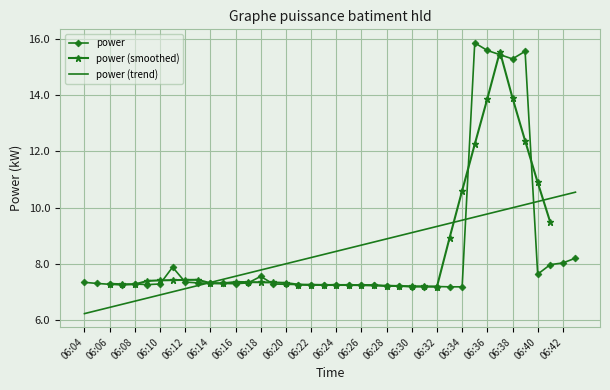

Where is the first local maximum?

06:08